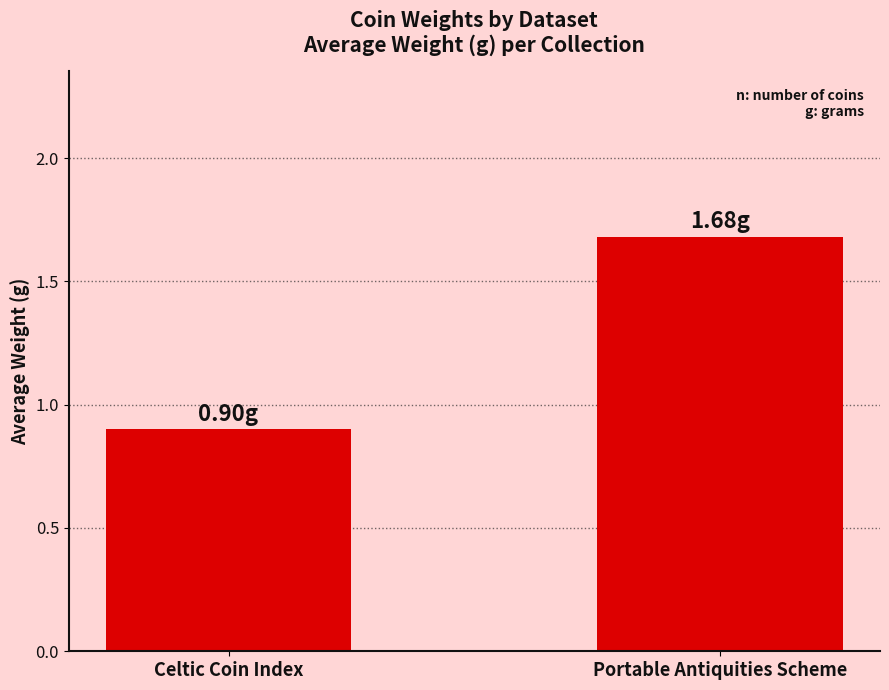

What is the average value?

1.3